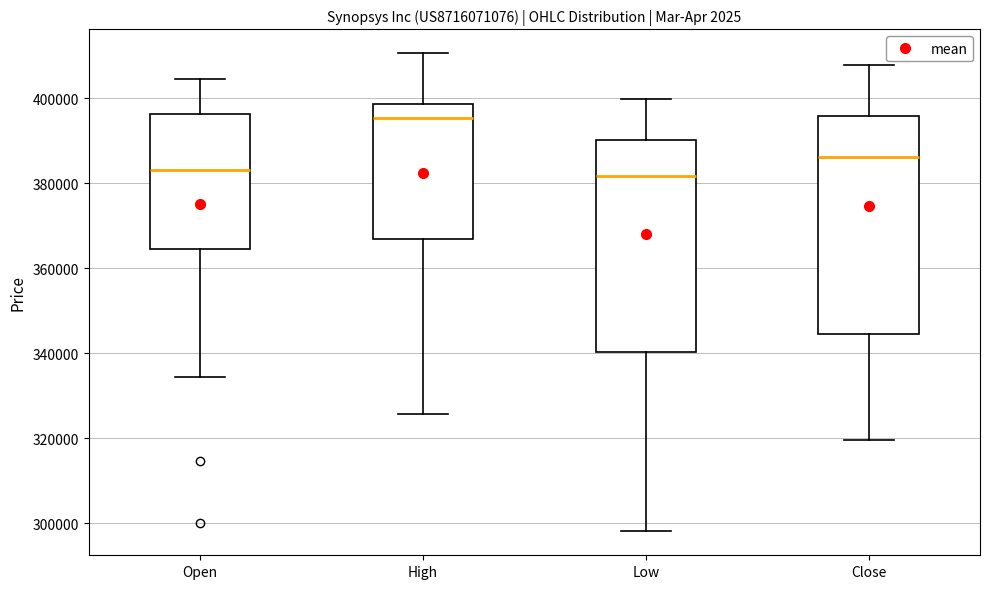

Which box has the highest median line?

High